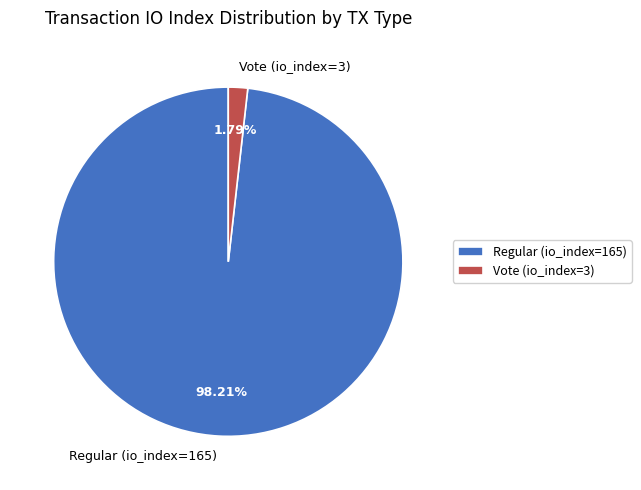

Does any single category account for the majority?

Yes